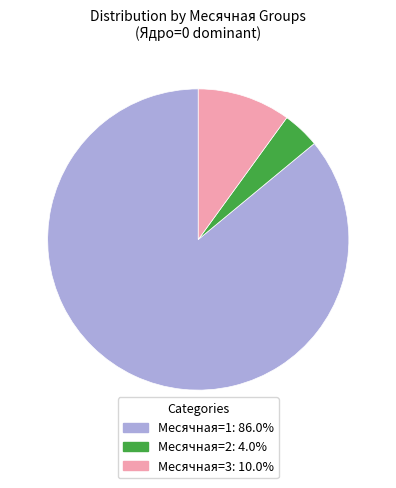

How many slices are in this pie chart?

3